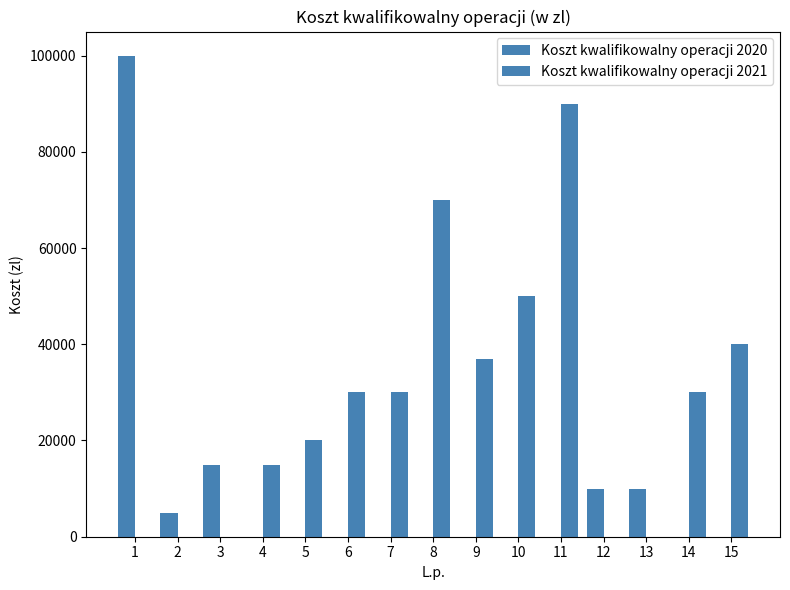

Rank the series by their average value, from highest to lowest.

Koszt kwalifikowalny operacji 2021, Koszt kwalifikowalny operacji 2020